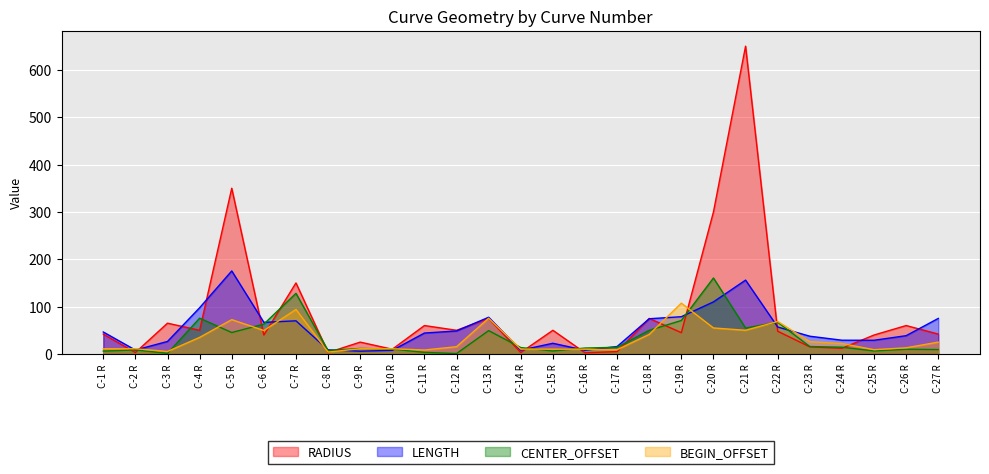

What is the difference between the highest and lowest values at C-19 R?

62.3